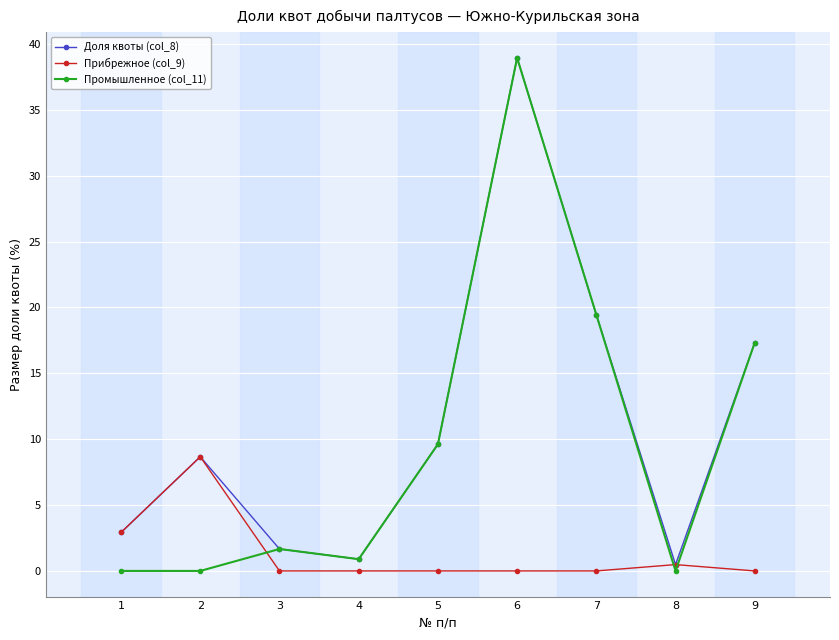

What is the greatest value displayed?

38.9